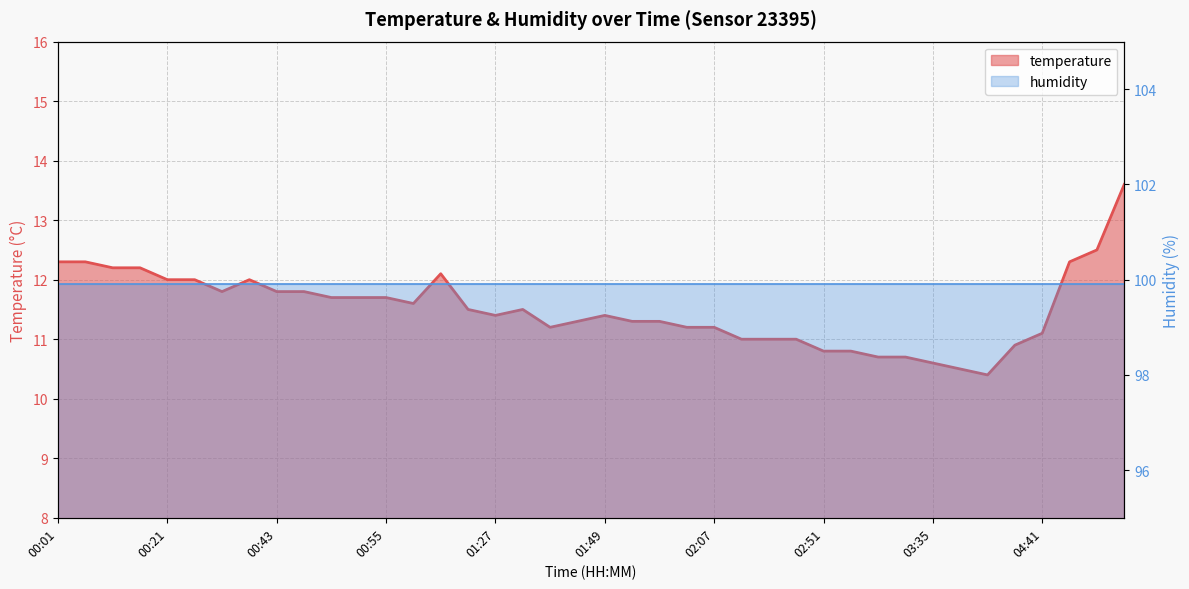

What is the sum of all values?

460.4